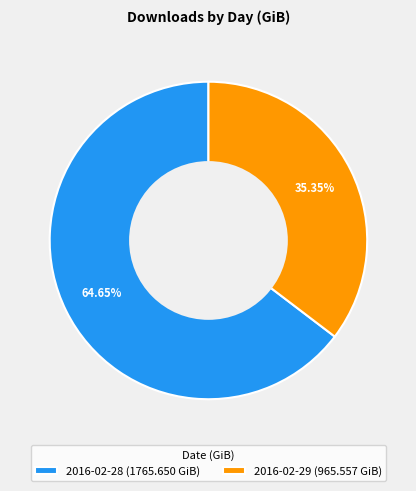

What percentage is the 2016-02-29 slice, to the nearest percent?

35%